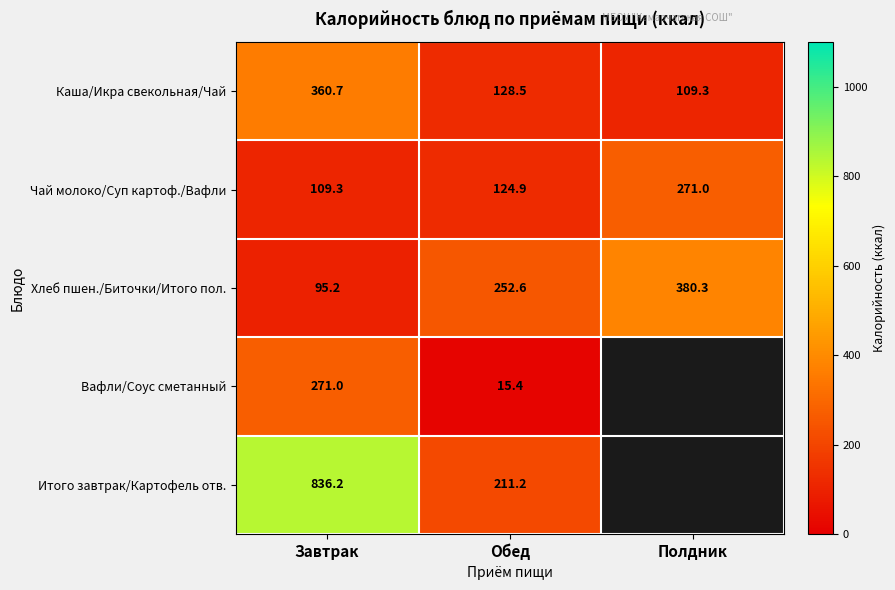

Which category has the highest value across all series?

Завтрак